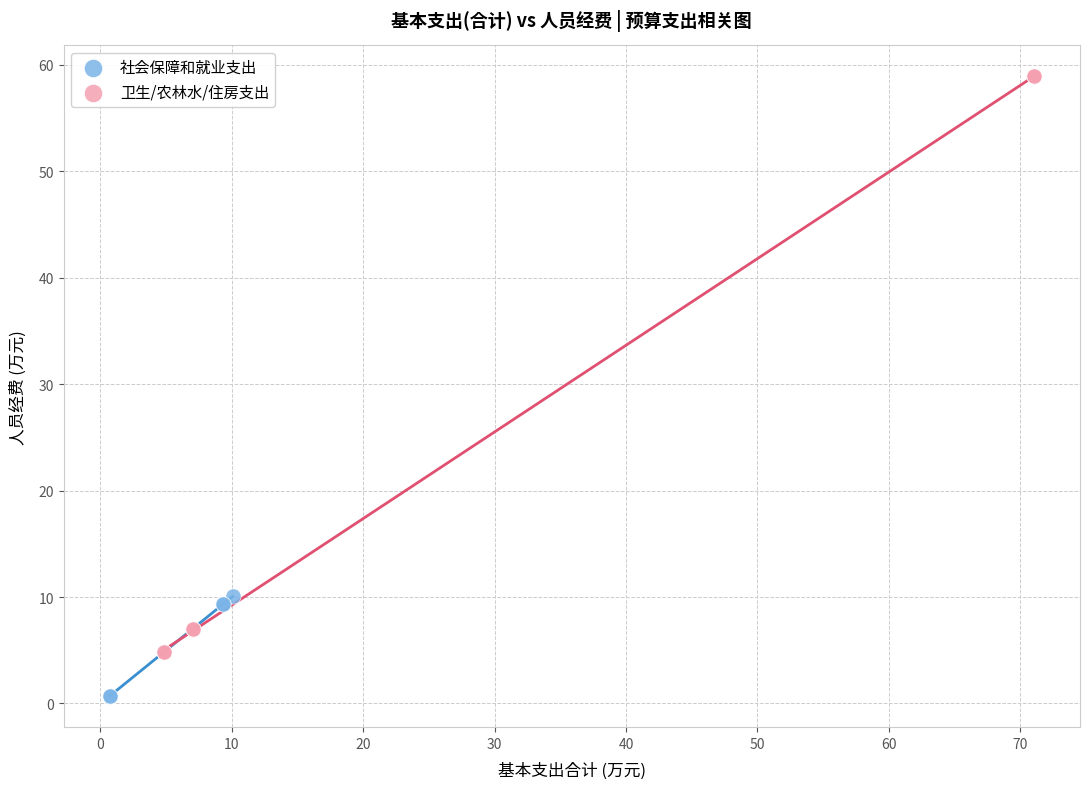

Which series reaches the minimum Y coordinate?

社会保障和就业支出